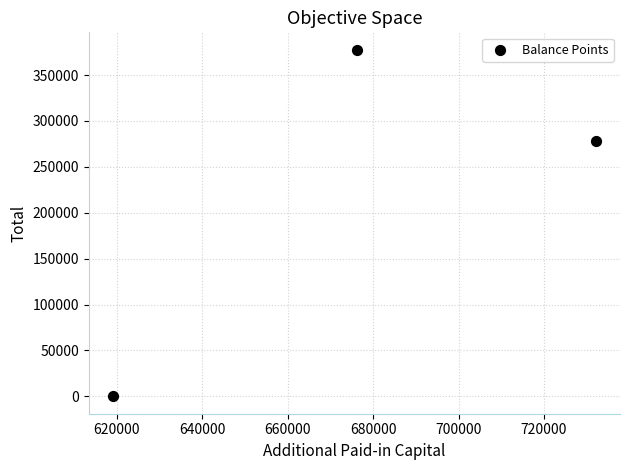

What Y value in the scatter plot is closest to 188806?

278020